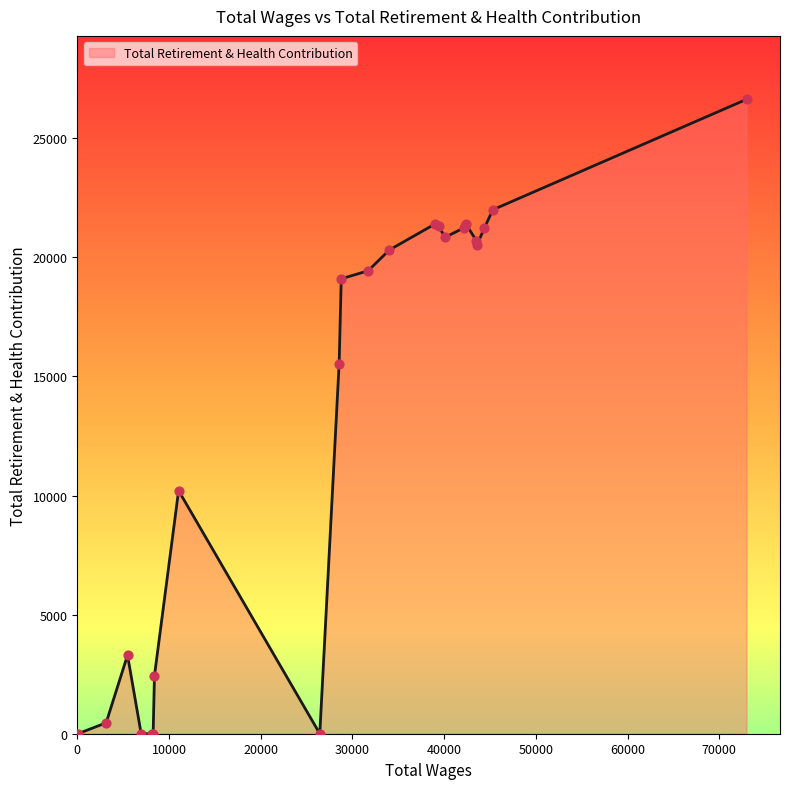

What is the maximum value shown in the chart?

26638